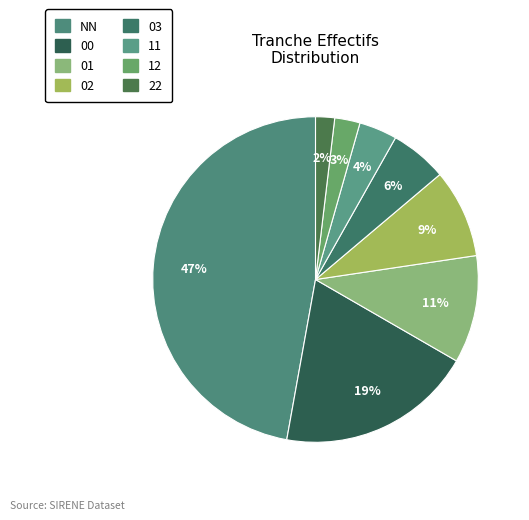

Is there any slice that represents more than half of the pie?

No